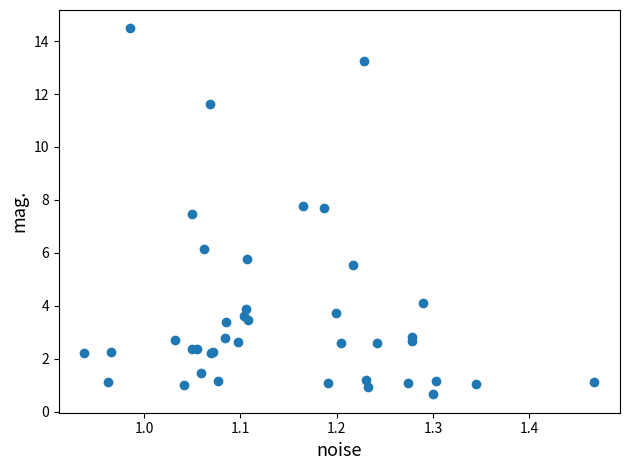

What Y value in the scatter plot is closest to 7?

7.5